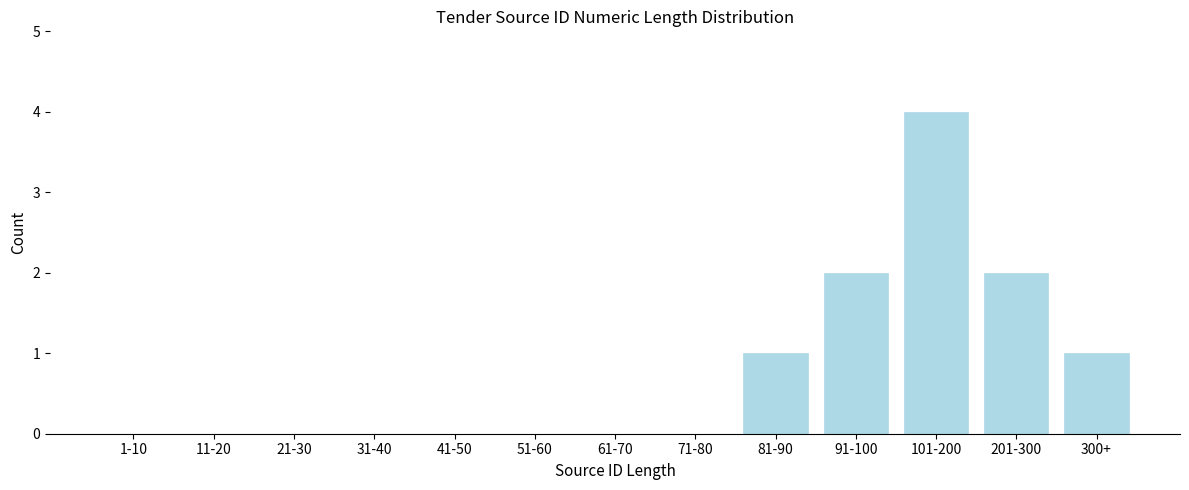

Reading right to left, extract all data points from this chart.

300+=1	201-300=2	101-200=4	91-100=2	81-90=1	71-80=0	61-70=0	51-60=0	41-50=0	31-40=0	21-30=0	11-20=0	1-10=0